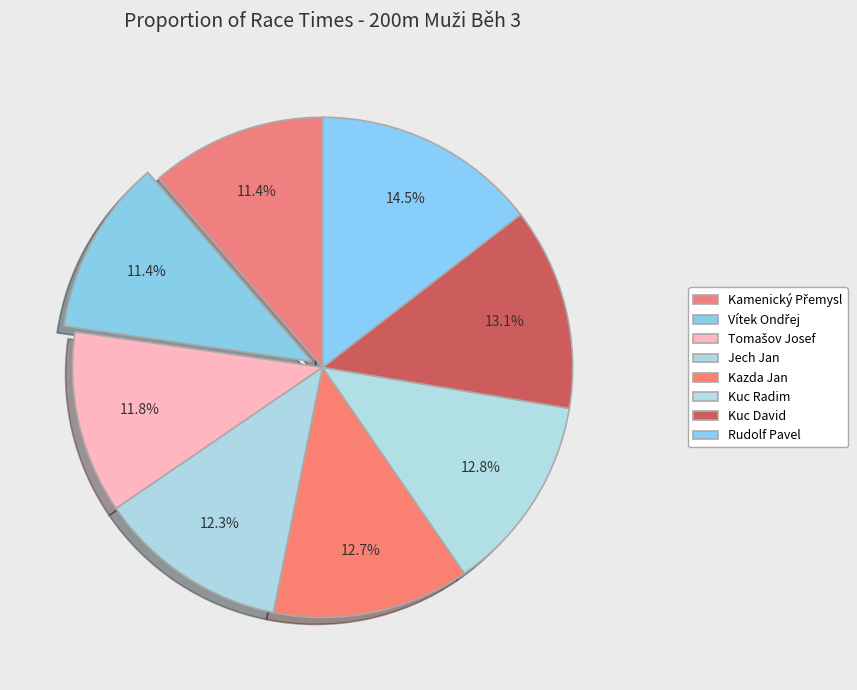

What is the smallest slice in the pie chart?

Kamenický Přemysl